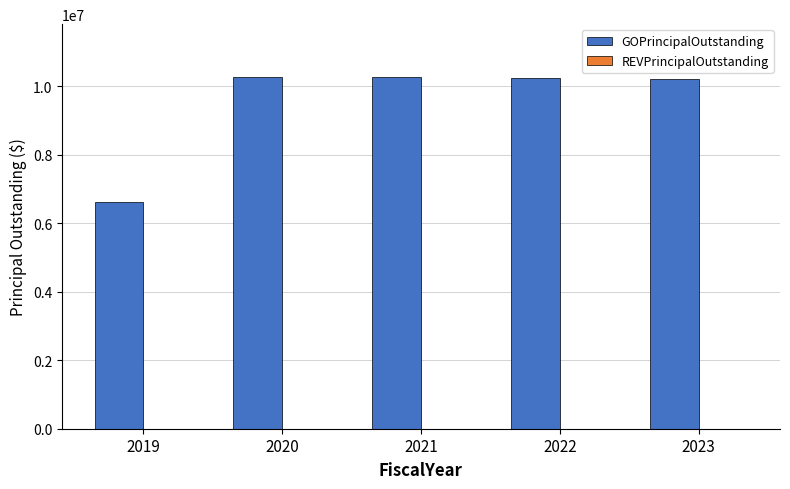

Read the value at 2023.

10225000